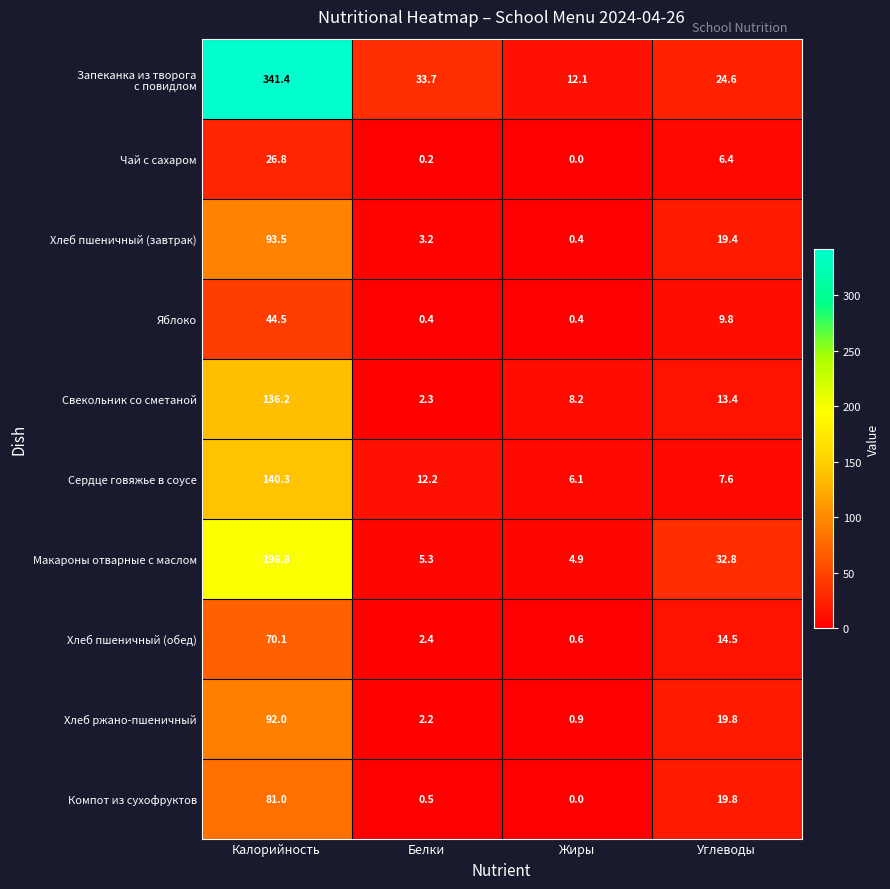

Is the value of Сердце говяжье в соусе at Калорийность greater than the value of Хлеб ржано-пшеничный at Калорийность?

Yes